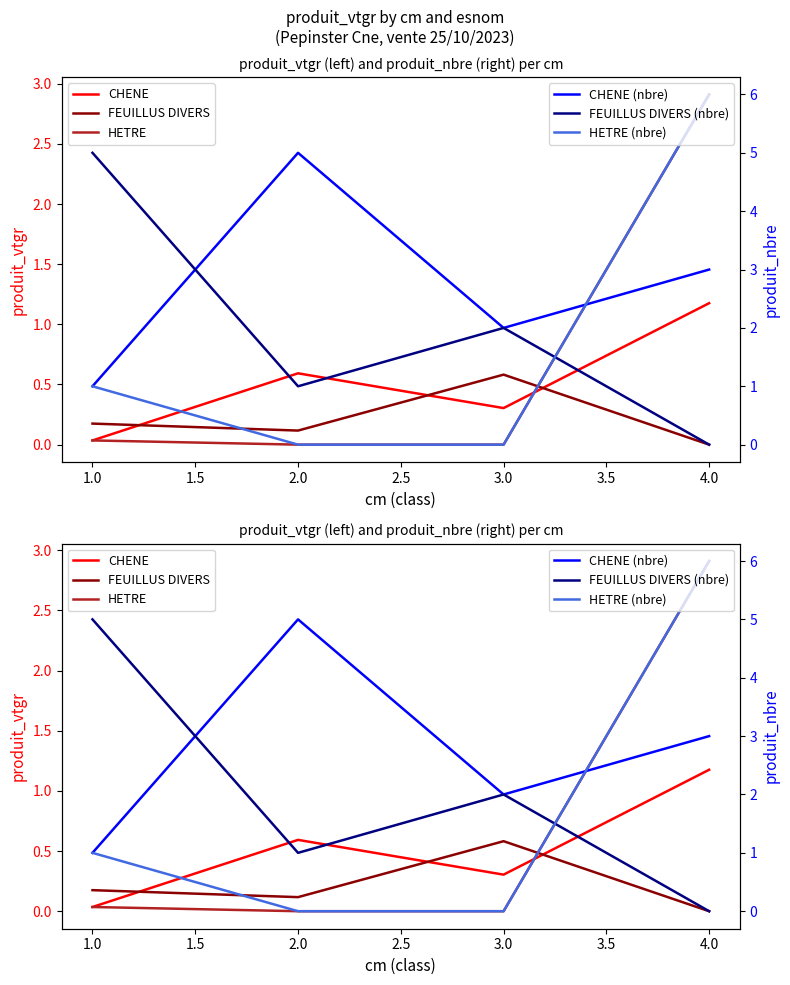

Is the value of FEUILLUS DIVERS (nbre) at 1.0 greater than the value of CHENE (nbre) at 4.0?

Yes